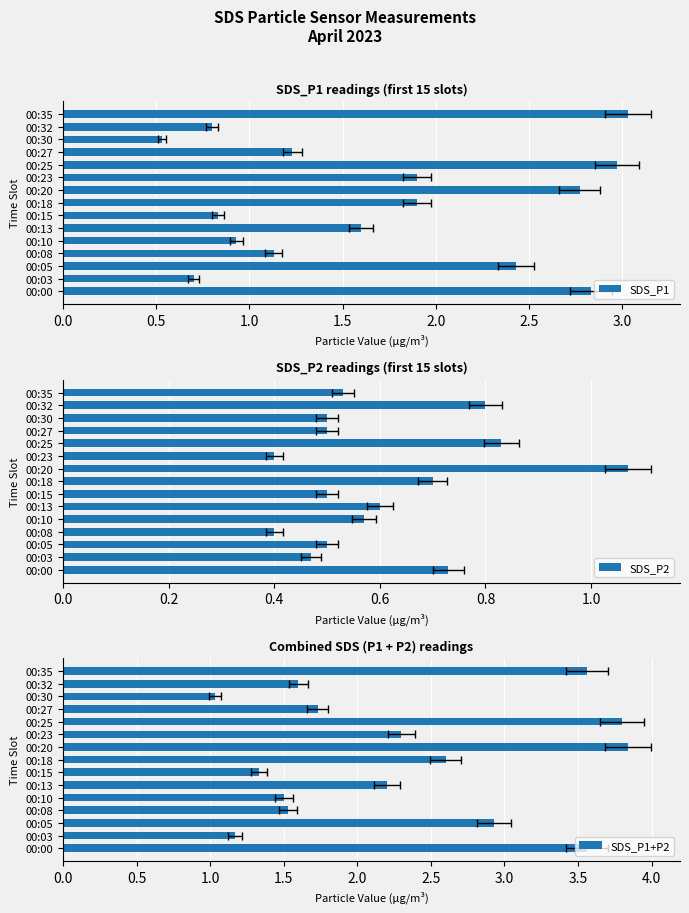

What is the minimum value for SDS_P2?

0.4